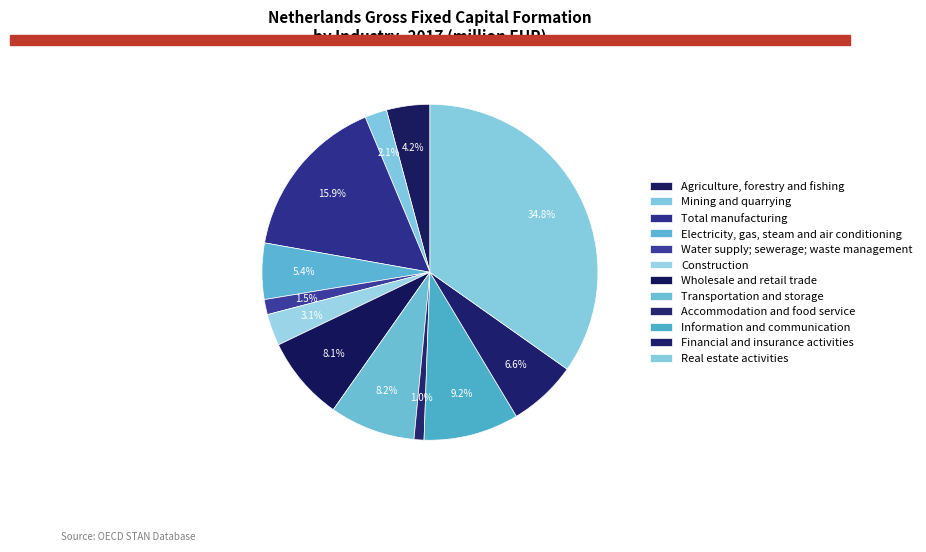

What is the ratio of the value at Financial and insurance activities to the value at Electricity, gas, steam and air conditioning?

1.2